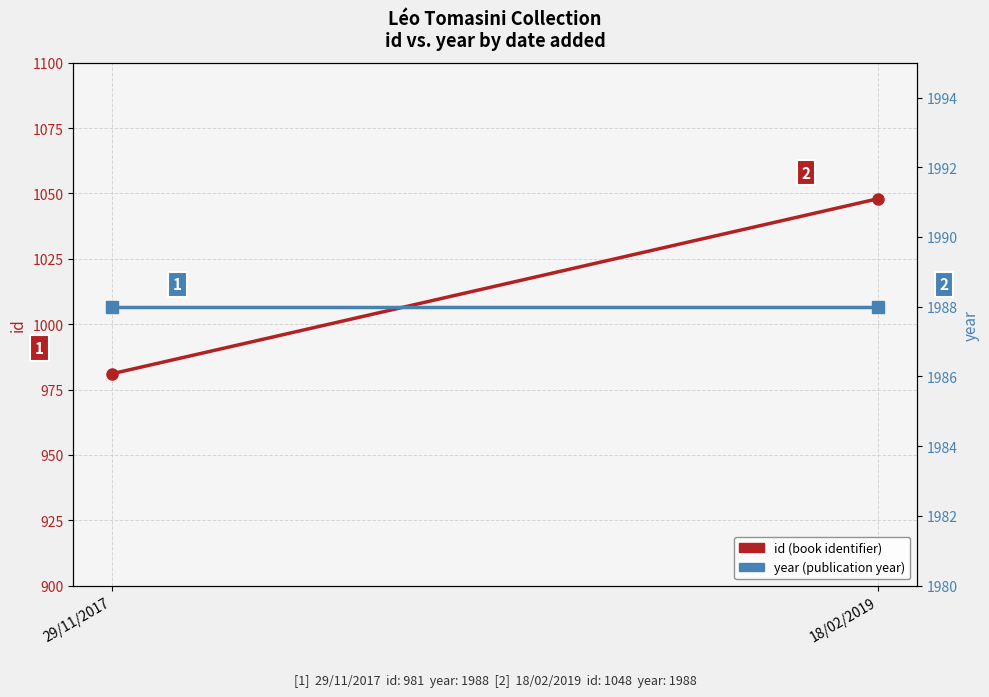

What are all the series names shown in the legend?

id (book identifier), year (publication year)